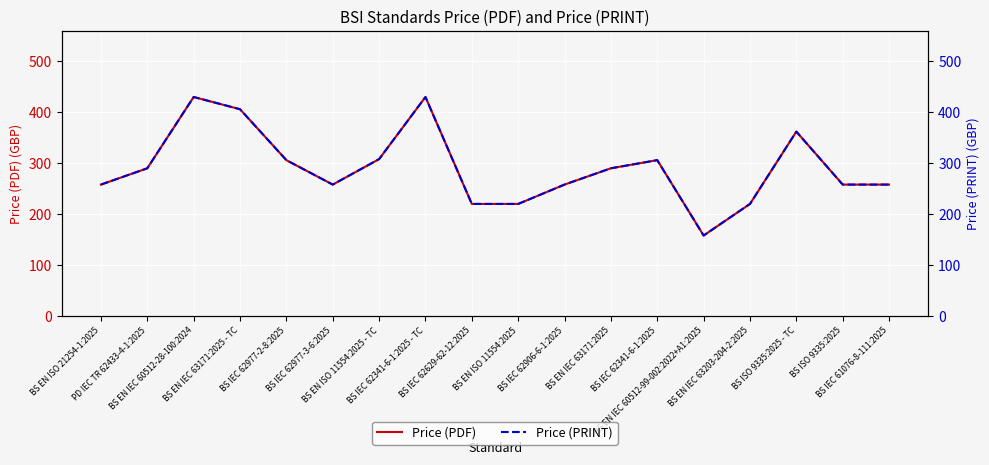

At BS EN IEC 60512-99-002:2022+A1:2025, list the series in order from smallest to largest.

Price (PDF), Price (PRINT)